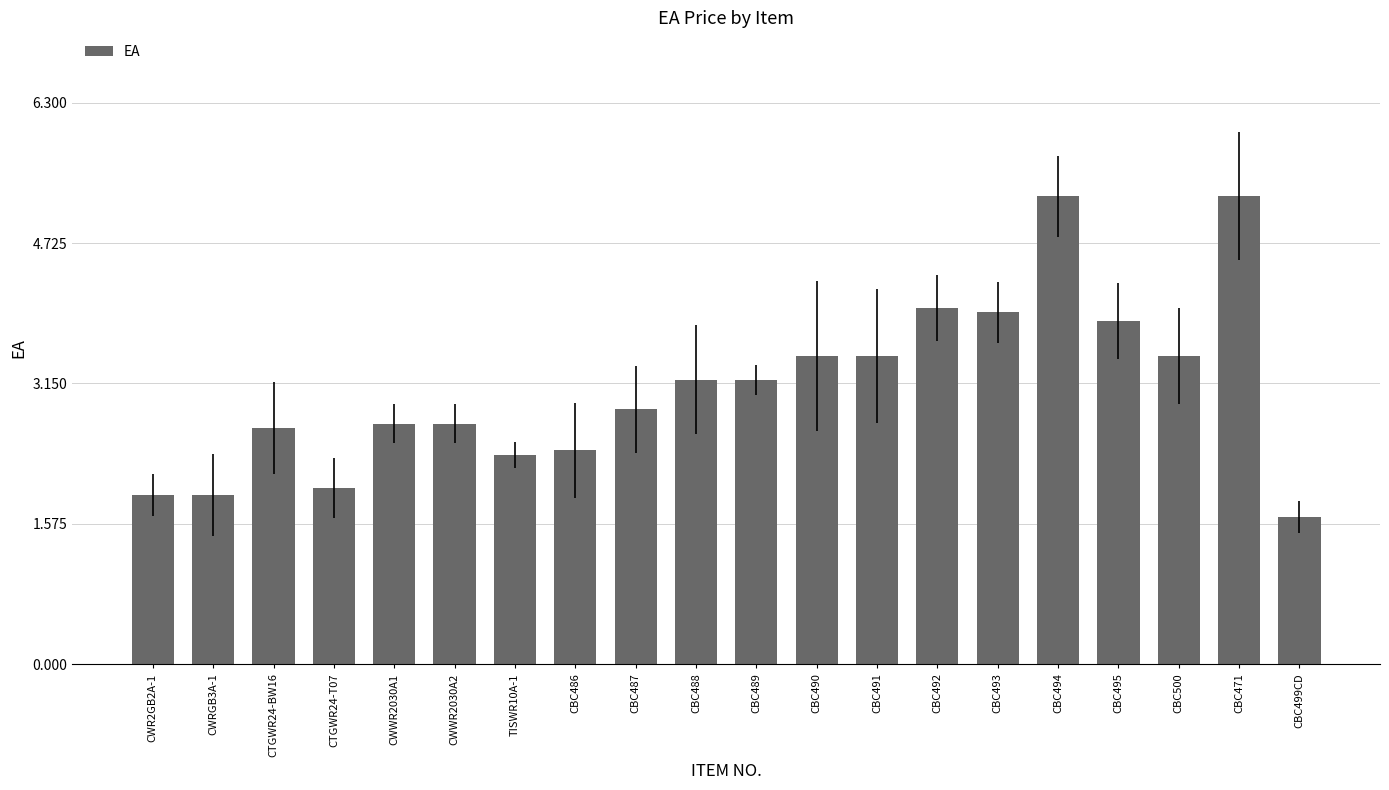

Count the number of values greater than 3.

10